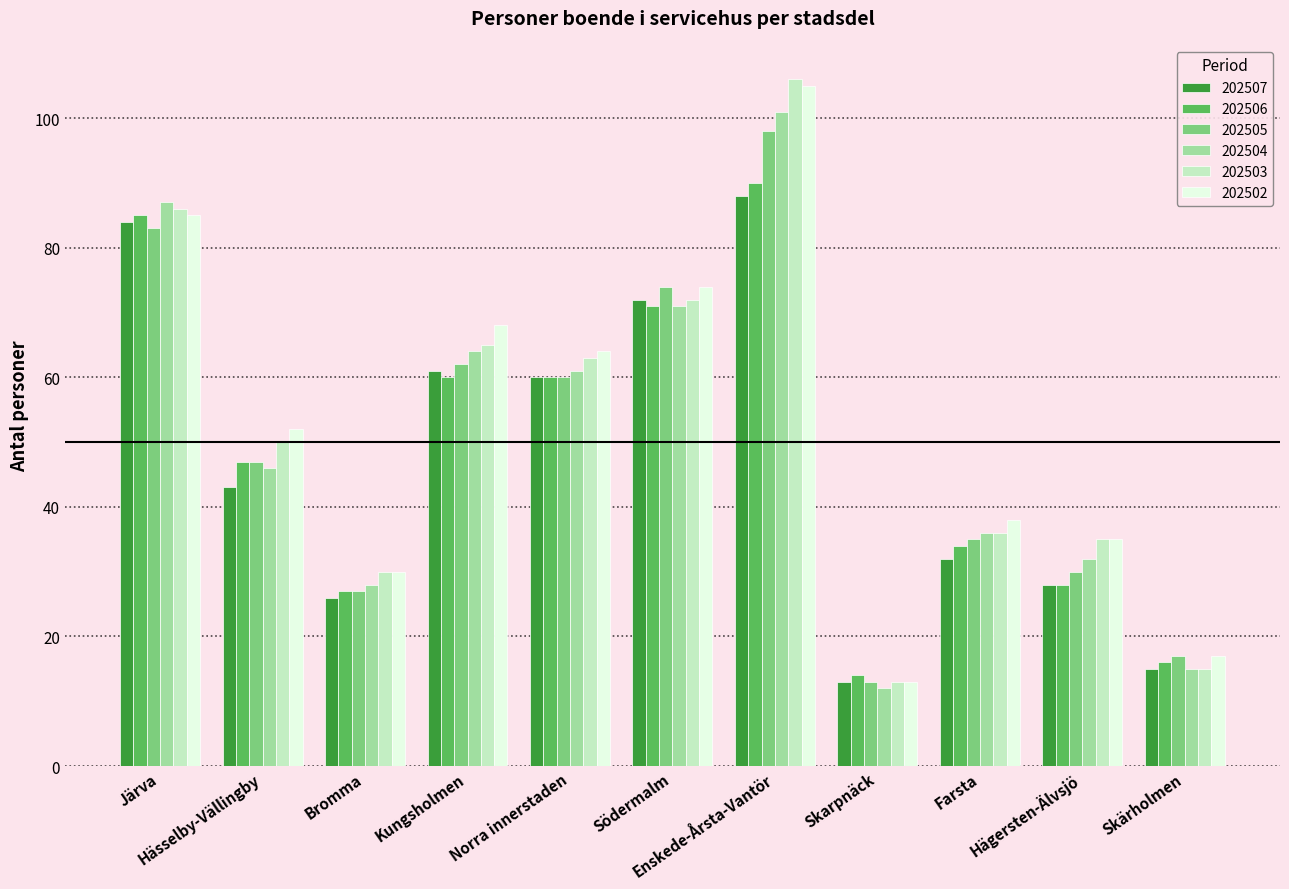

What are all the series names shown in the legend?

202507, 202506, 202505, 202504, 202503, 202502